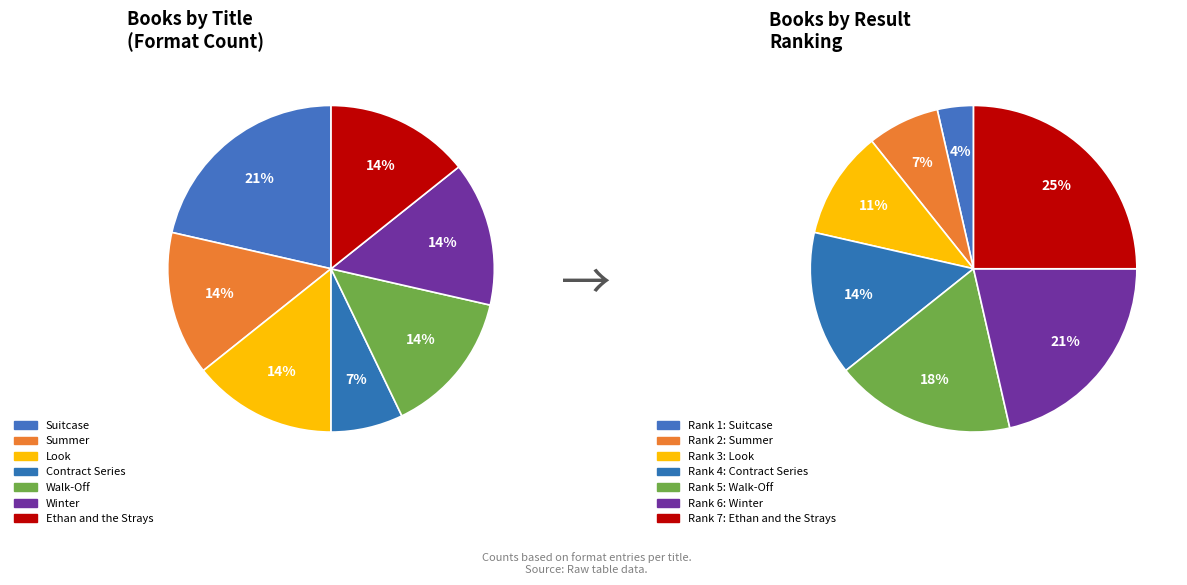

How much of the chart is everything except Summer?

85.7%